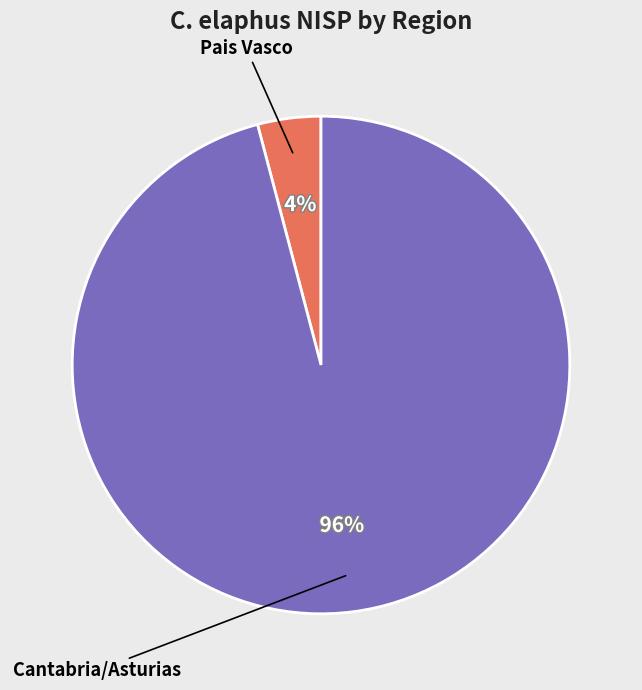

Does any single category account for the majority?

Yes